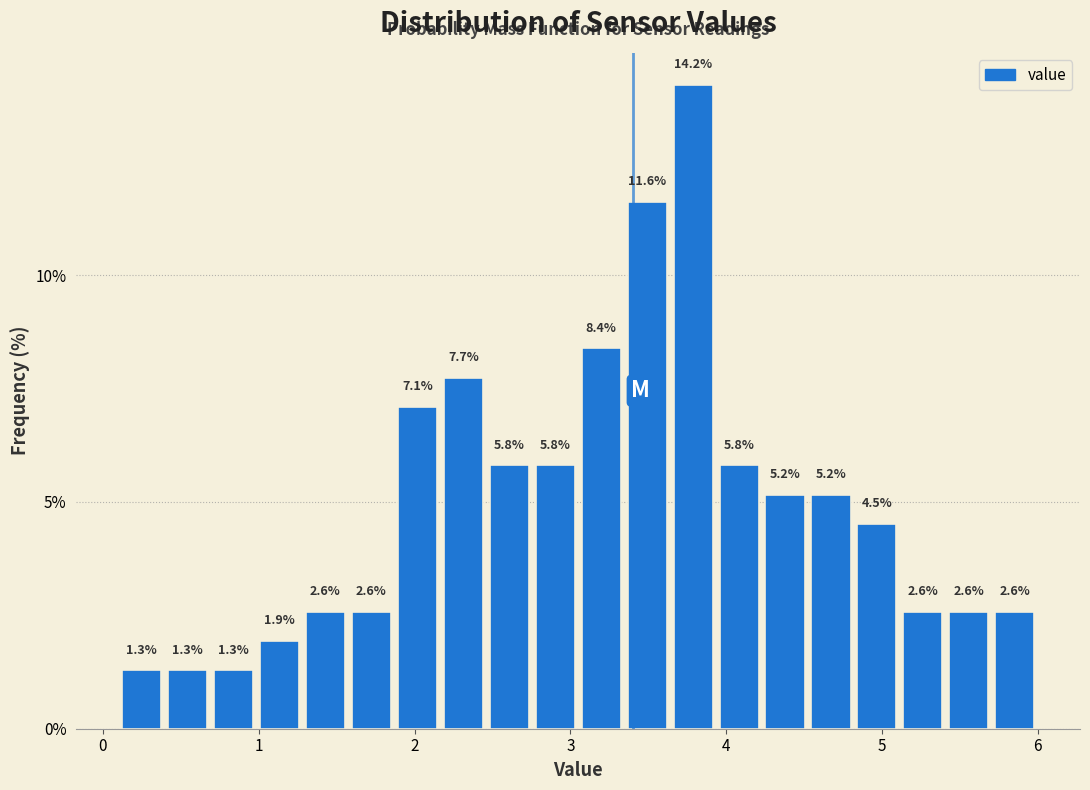

Around what value on the x-axis is the tallest bar? Give the approximate position of its centre, as read against the axis.

3.8